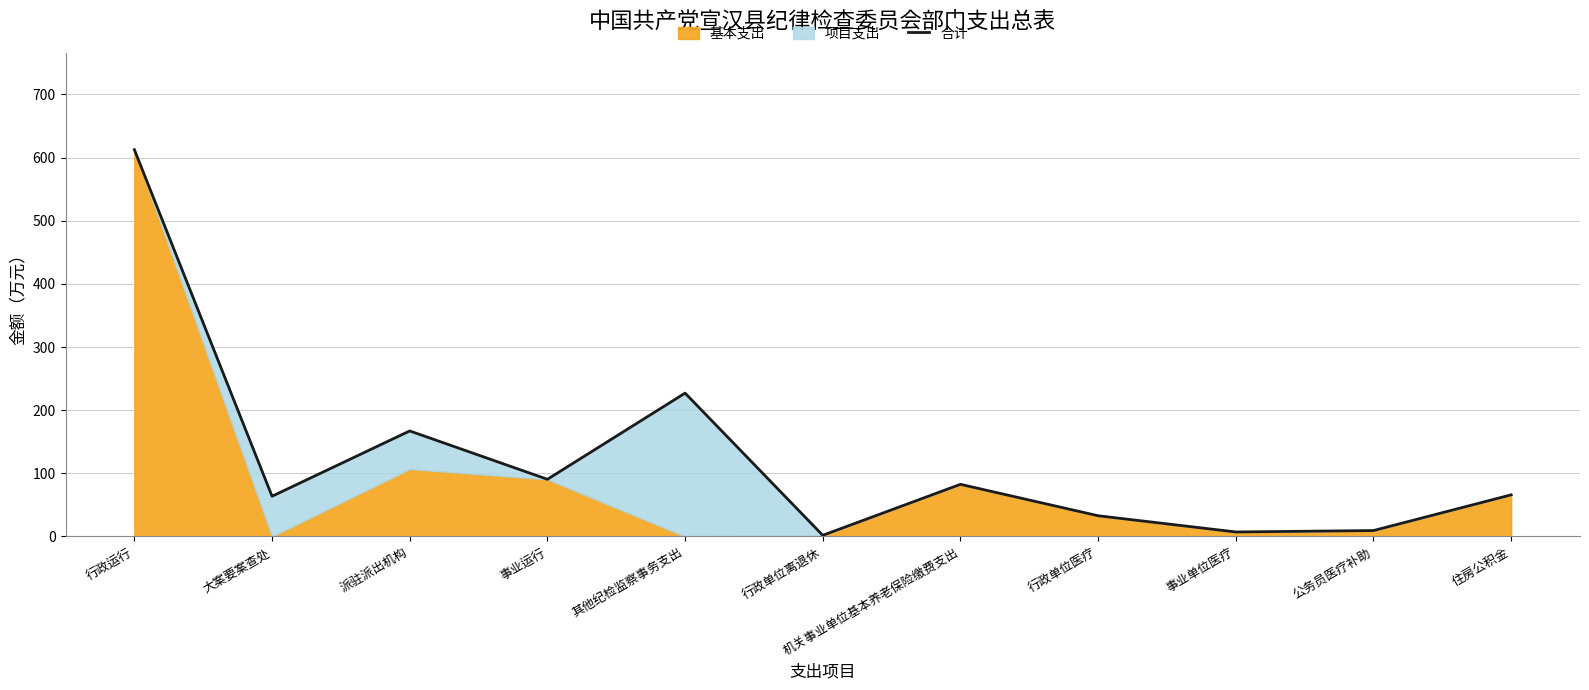

Which label corresponds to the largest value in the chart?

行政运行